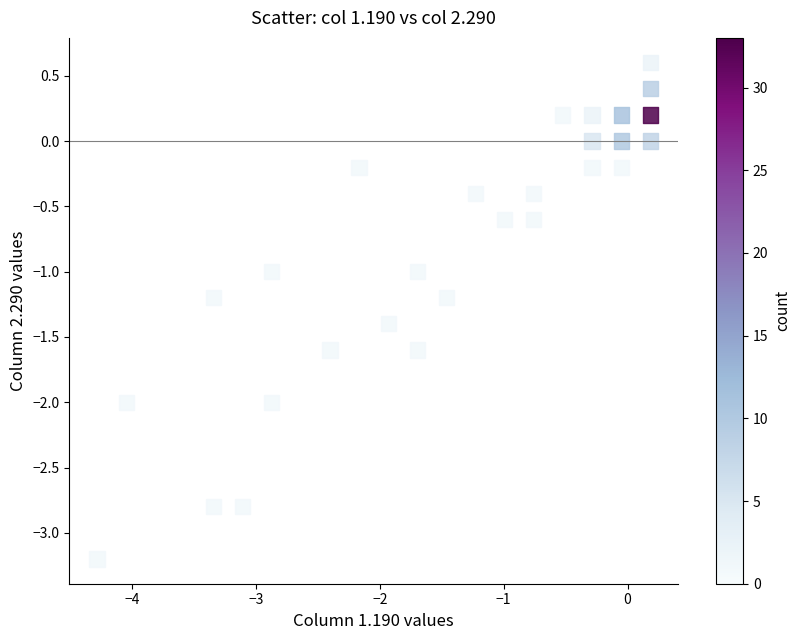

What is the range of Y values (max minus min)?

3.8